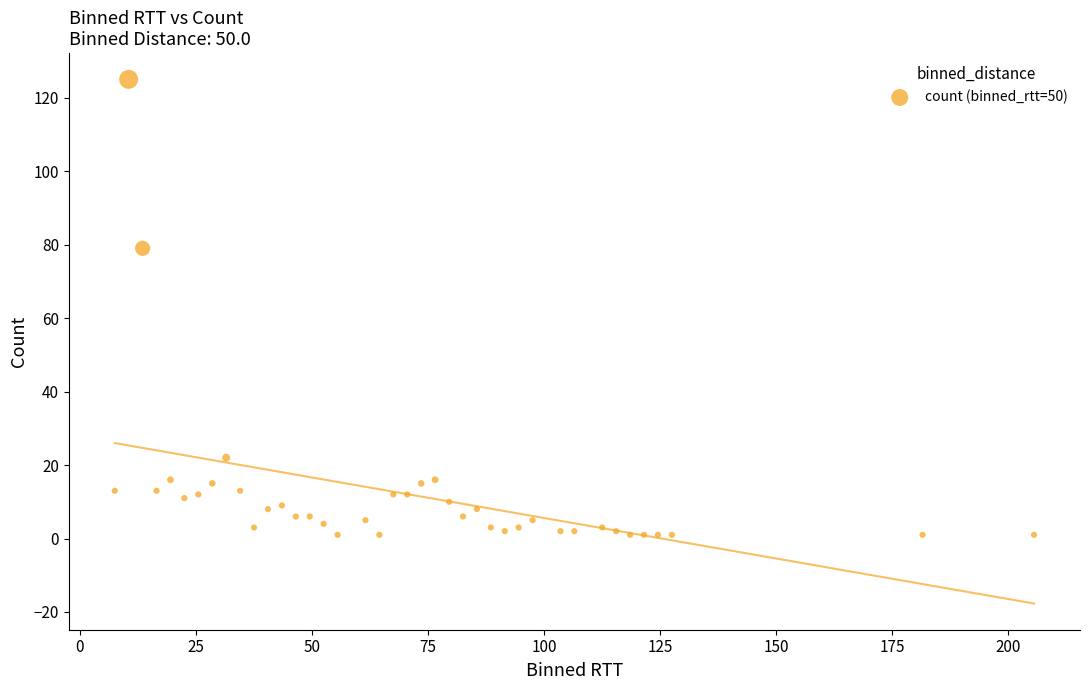

What is the range of Y values (max minus min)?

124